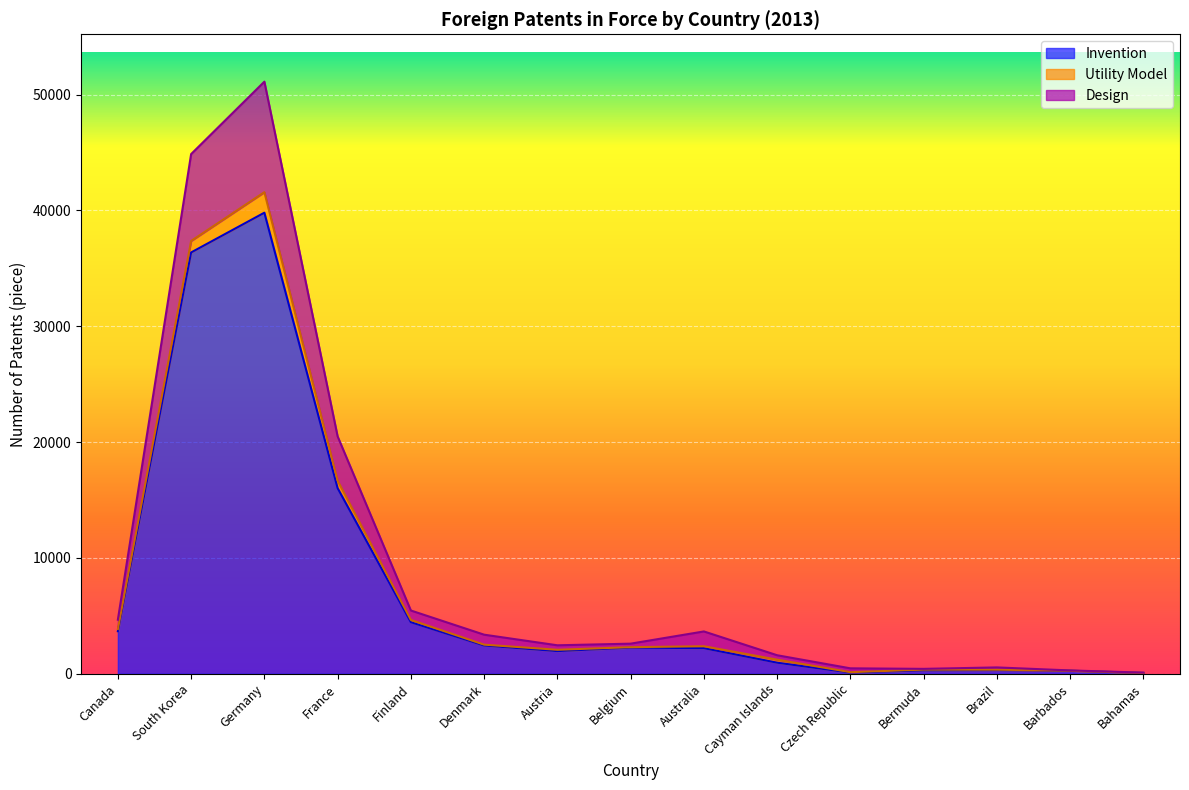

What value does the Invention series have at France?

16026